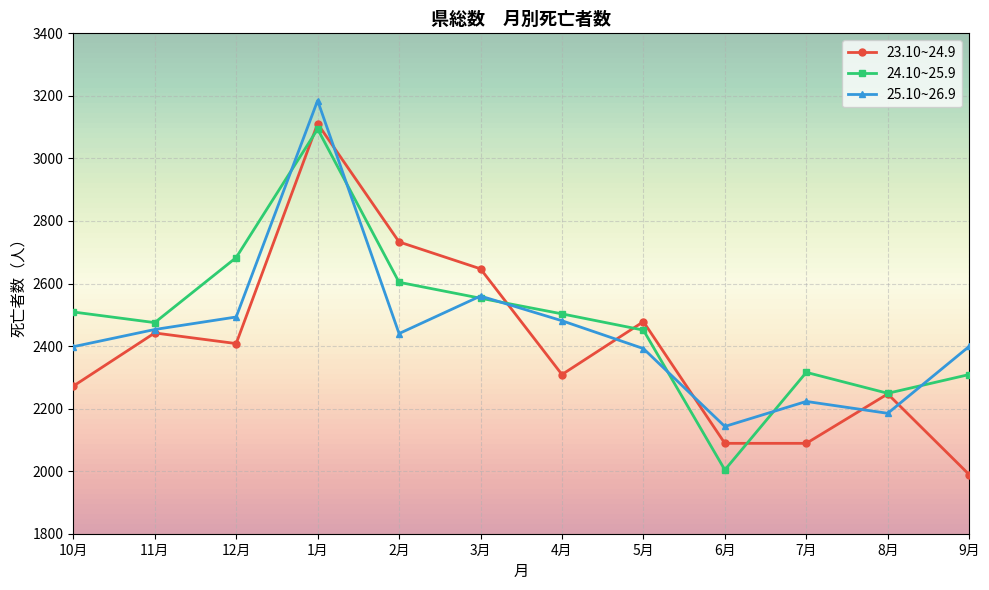

At which label does 24.10~25.9 reach its minimum?

6月